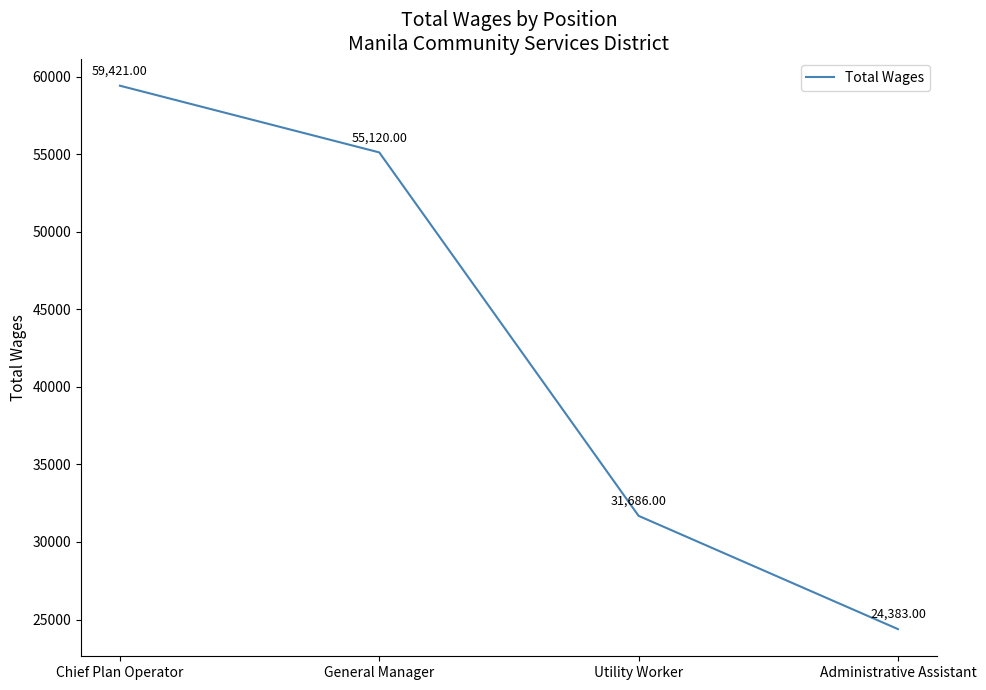

What is the approximate value at General Manager, to the nearest 100?

55100